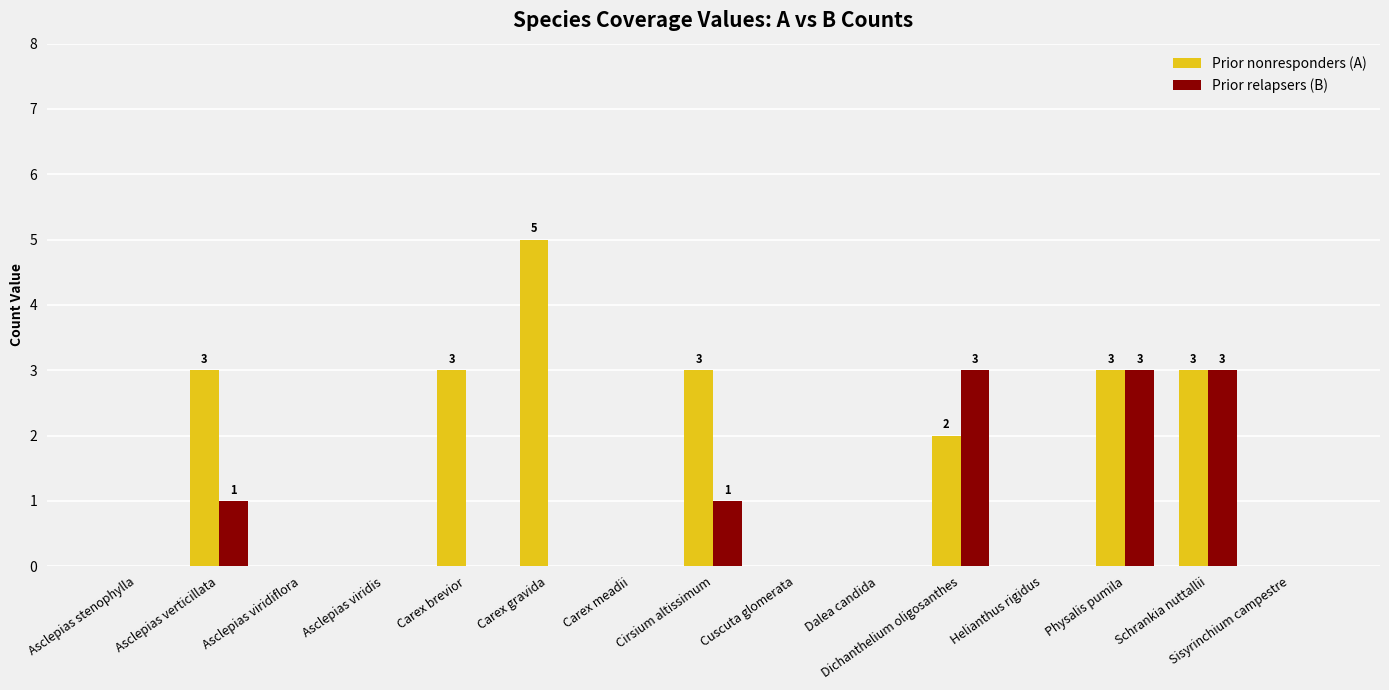

How many categories are shown in the chart?

15